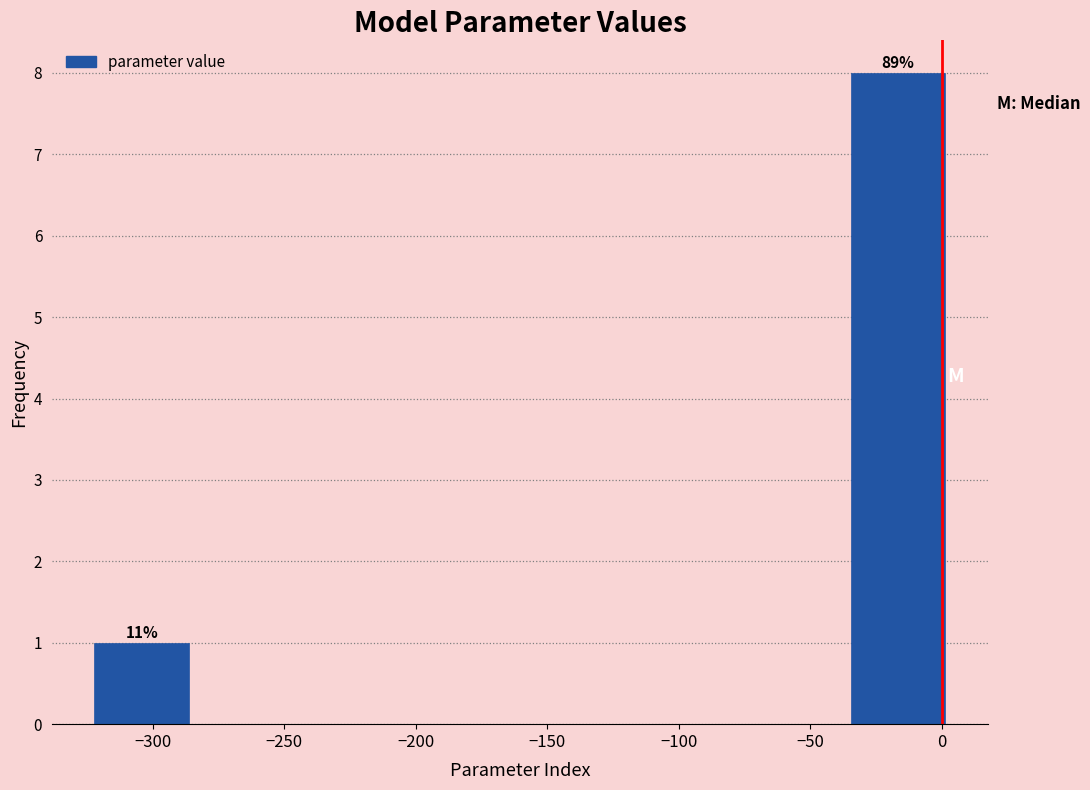

Over which range of the x-axis is the bar tallest?

-35 to 0